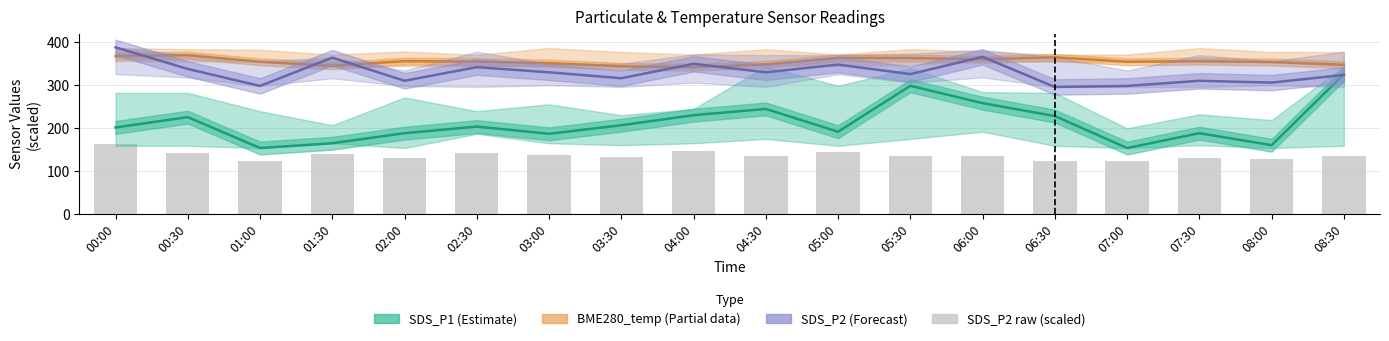

At how many categories does at least one series exceed 354?

12